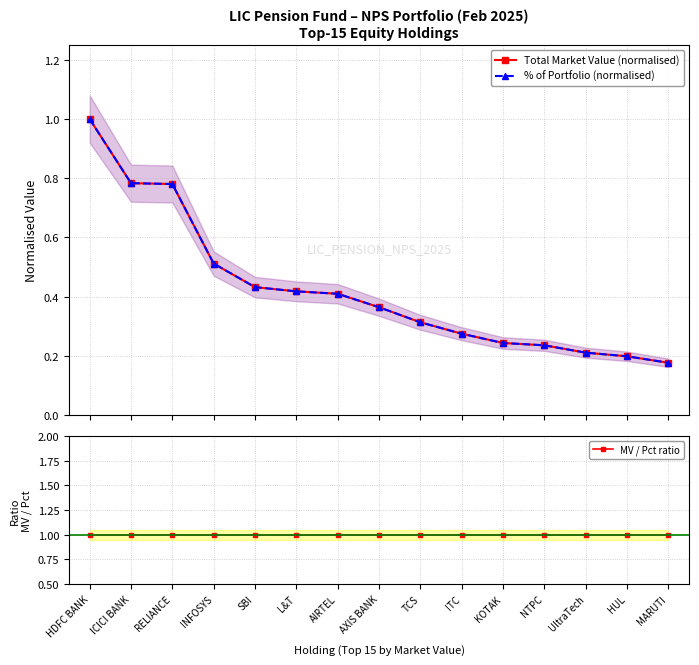

Is the value of MV / Pct ratio at SBI greater than the value of Total Market Value (normalised) at KOTAK?

Yes